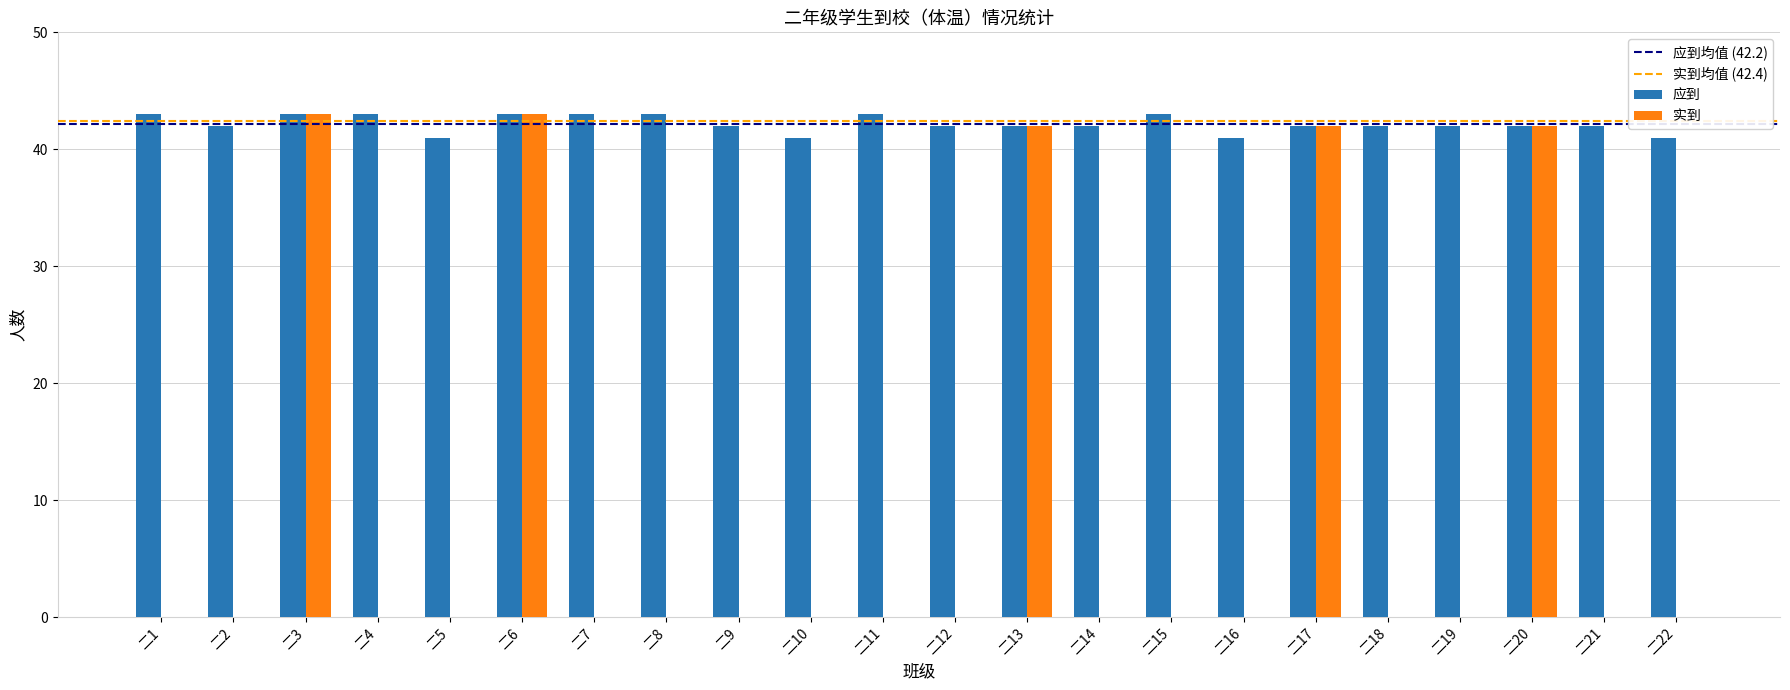

The 应到 series shows 56 at 二9. True or false?

False